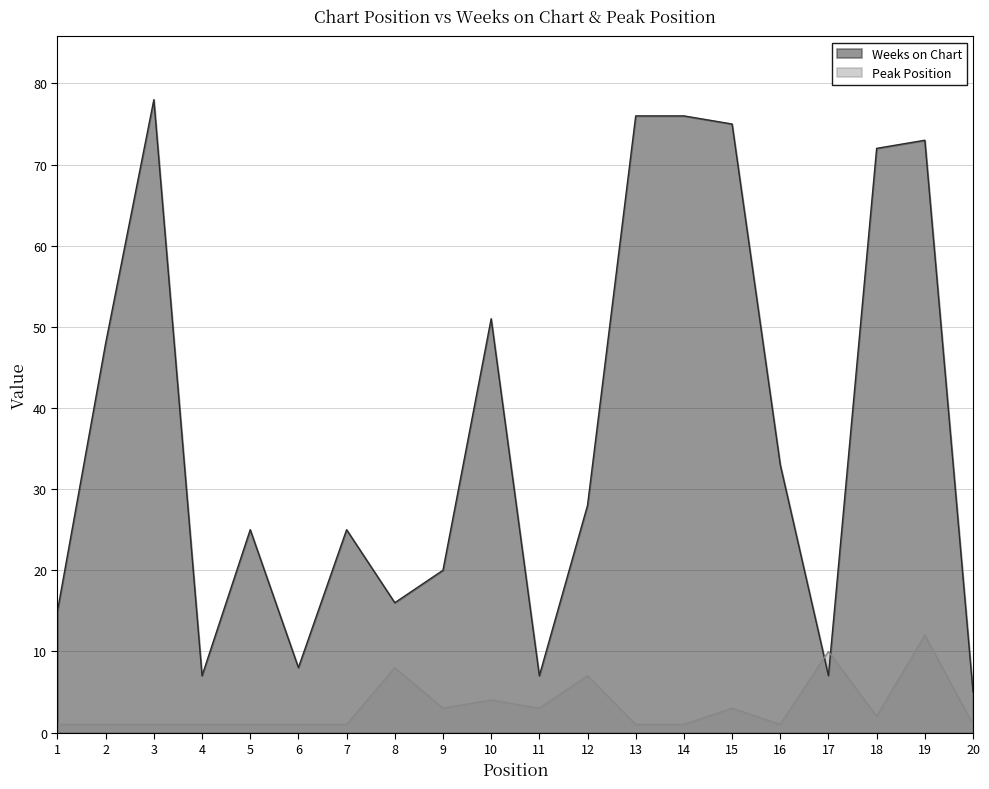

What is the difference between the highest and lowest values at 5?

24